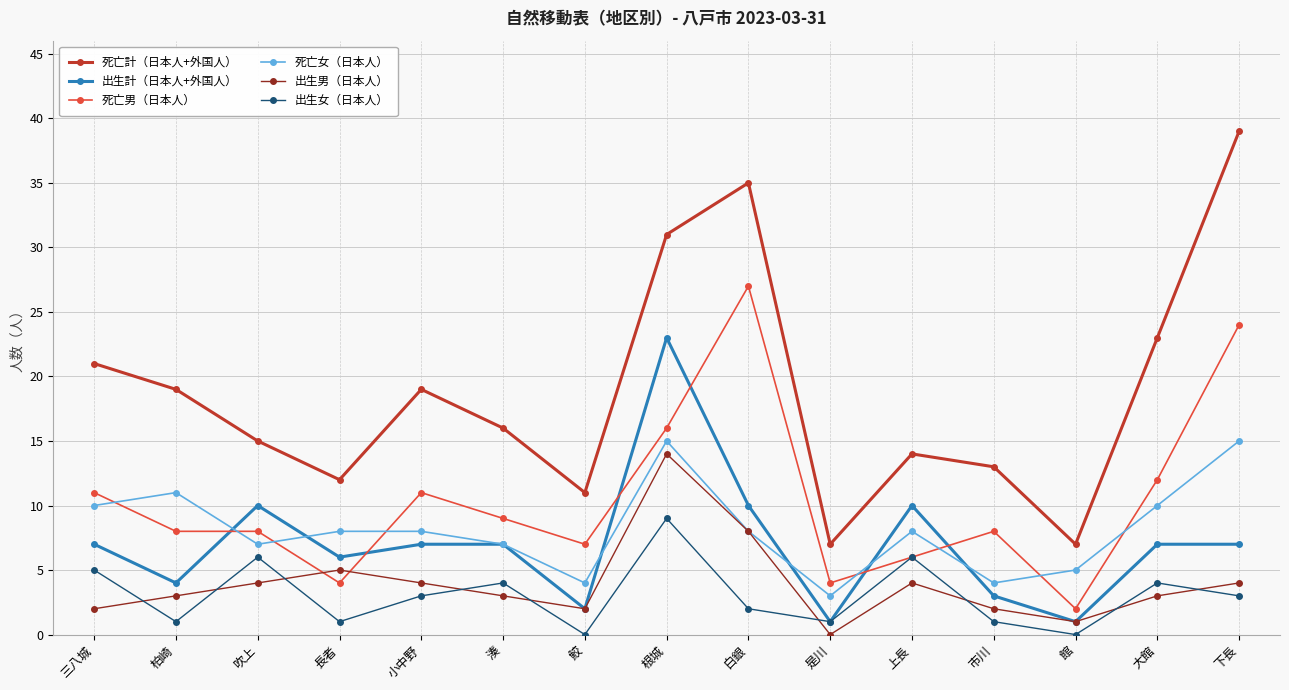

Rank the series at 市川 from highest to lowest value.

死亡計（日本人+外国人）, 死亡男（日本人）, 死亡女（日本人）, 出生計（日本人+外国人）, 出生男（日本人）, 出生女（日本人）